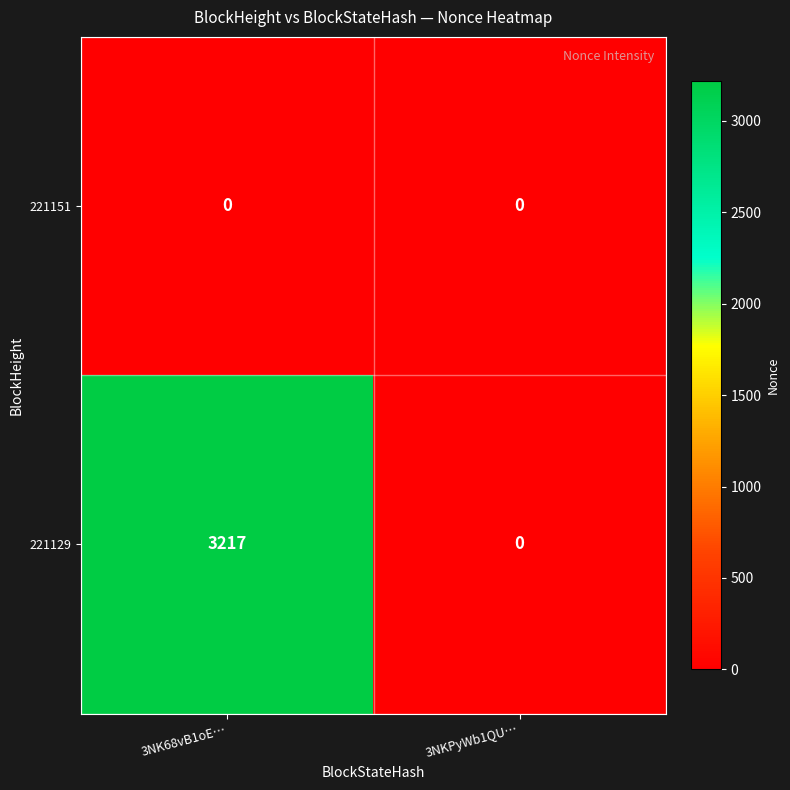

What is the sum of the 221129 values at 3NK68vB1oE… and 3NKPyWb1QU…?

3217